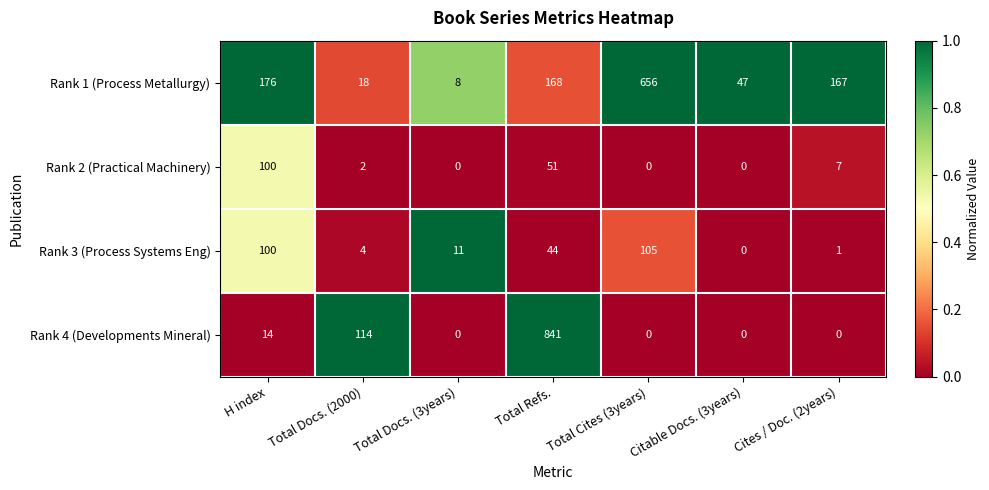

Which series has the largest range (max minus min)?

Rank 4 (Developments Mineral)